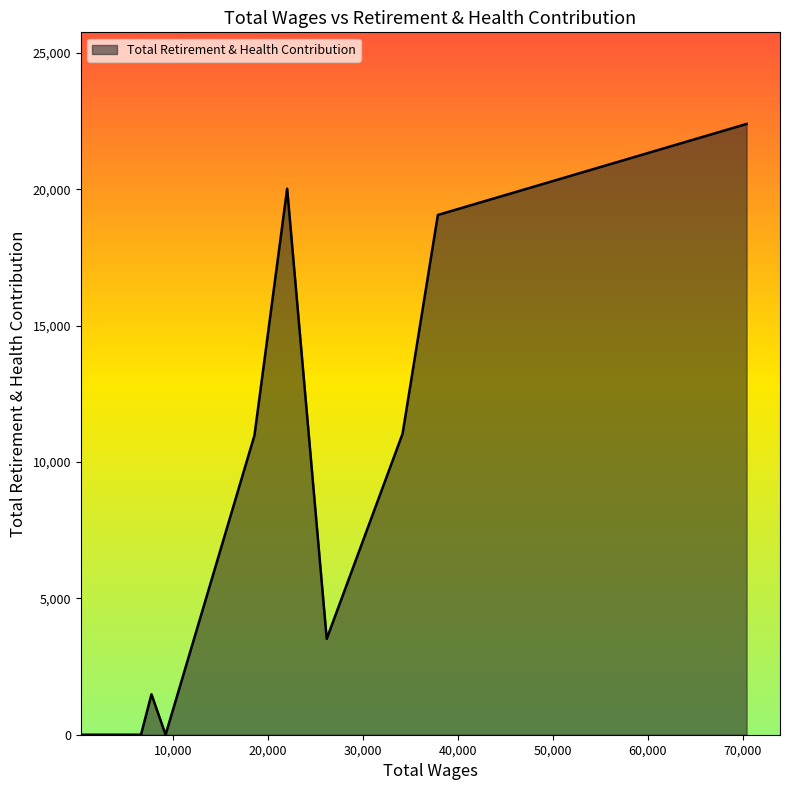

What is the maximum value shown in the chart?

22394.0